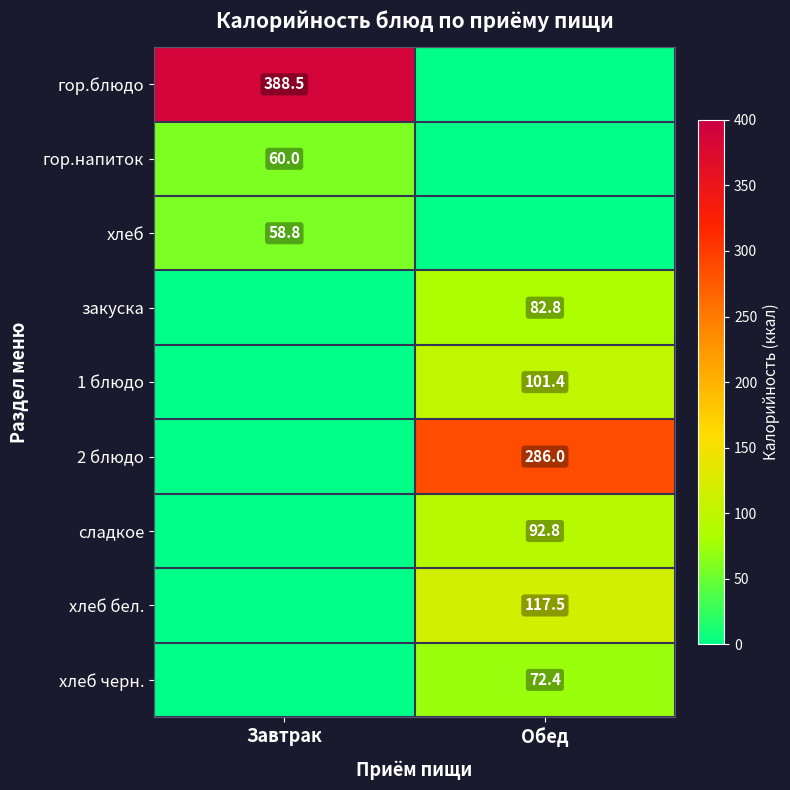

The 2 блюдо series shows 286.0 at Обед. True or false?

True